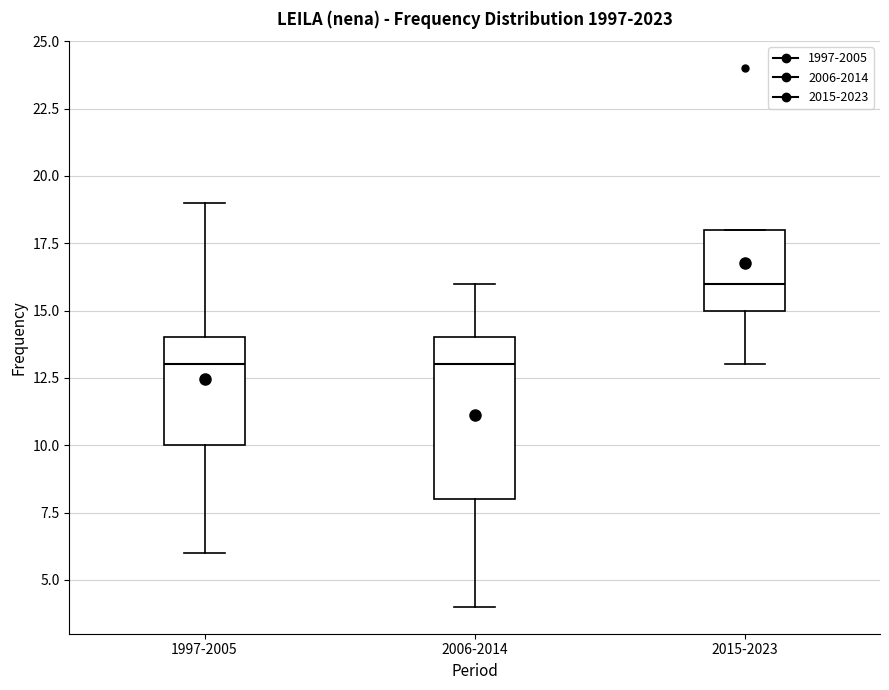

Which box has the highest median line?

2015-2023